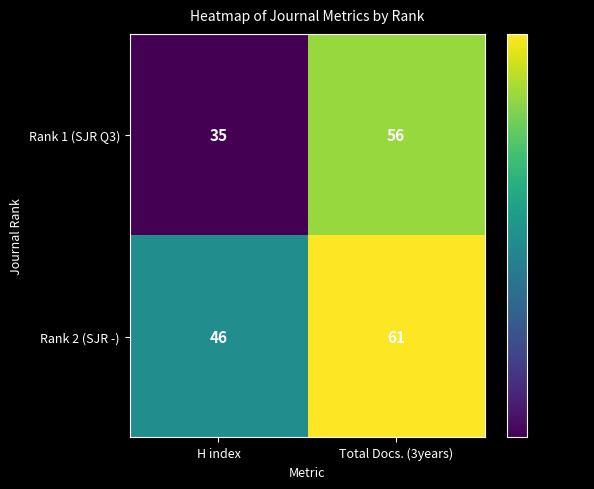

Where is Rank 2 (SJR -) nearest to the value 53?

H index